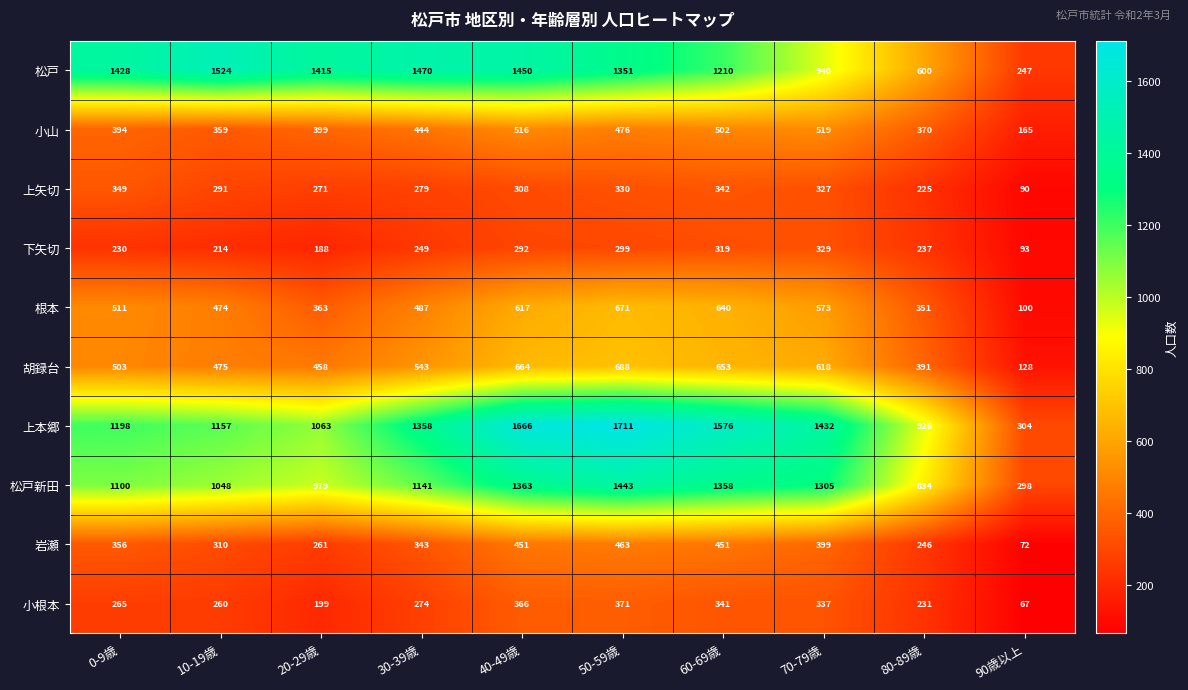

What is the approximate value of 松戸 at 70-79歳, to the nearest 50?

950